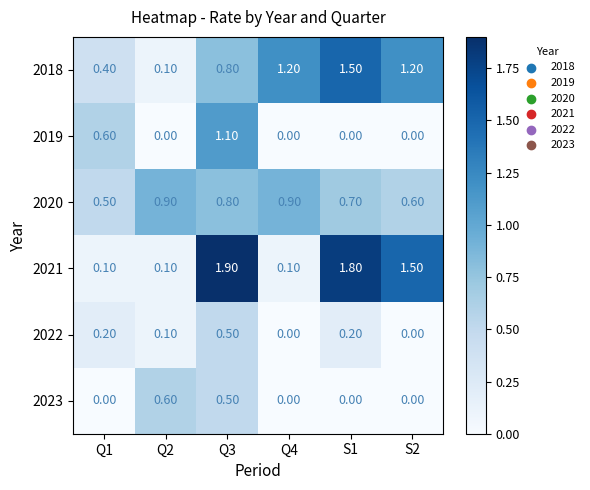

List the series in order of their peak value, highest first.

2021, 2018, 2019, 2020, 2023, 2022